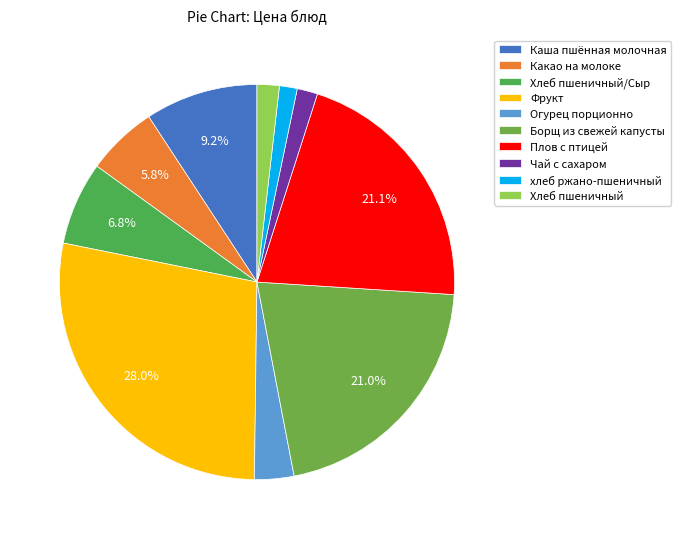

How many slices are in this pie chart?

10